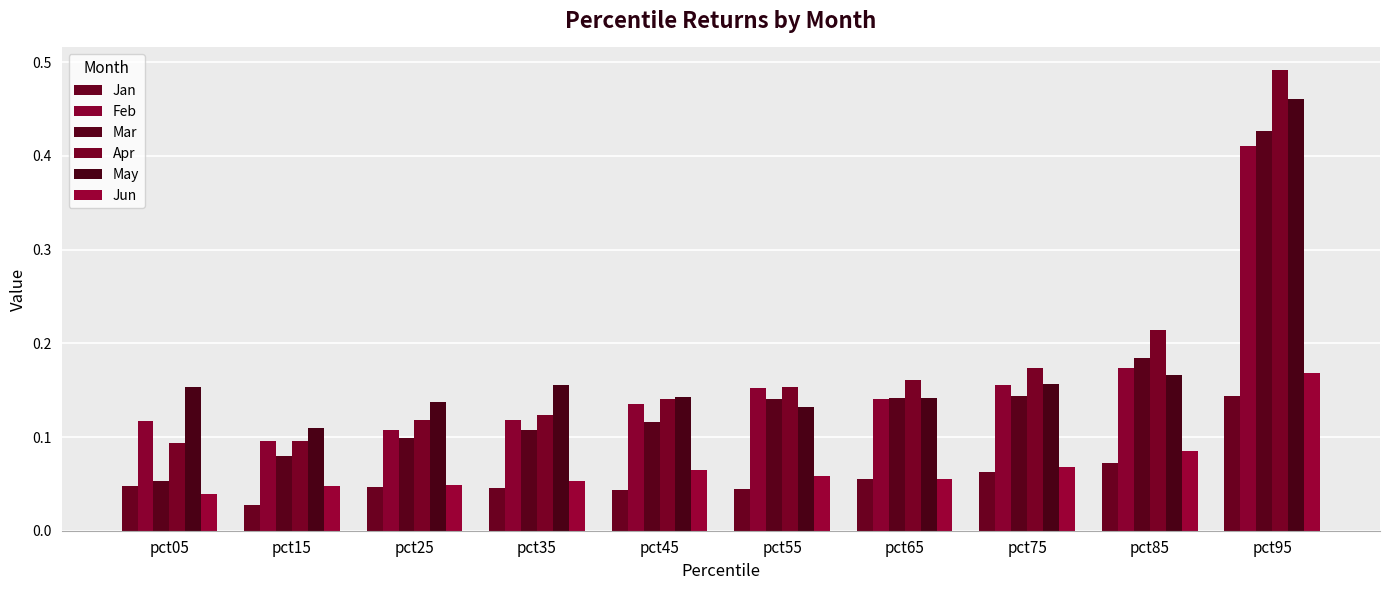

At how many categories does at least one series exceed 0?

10